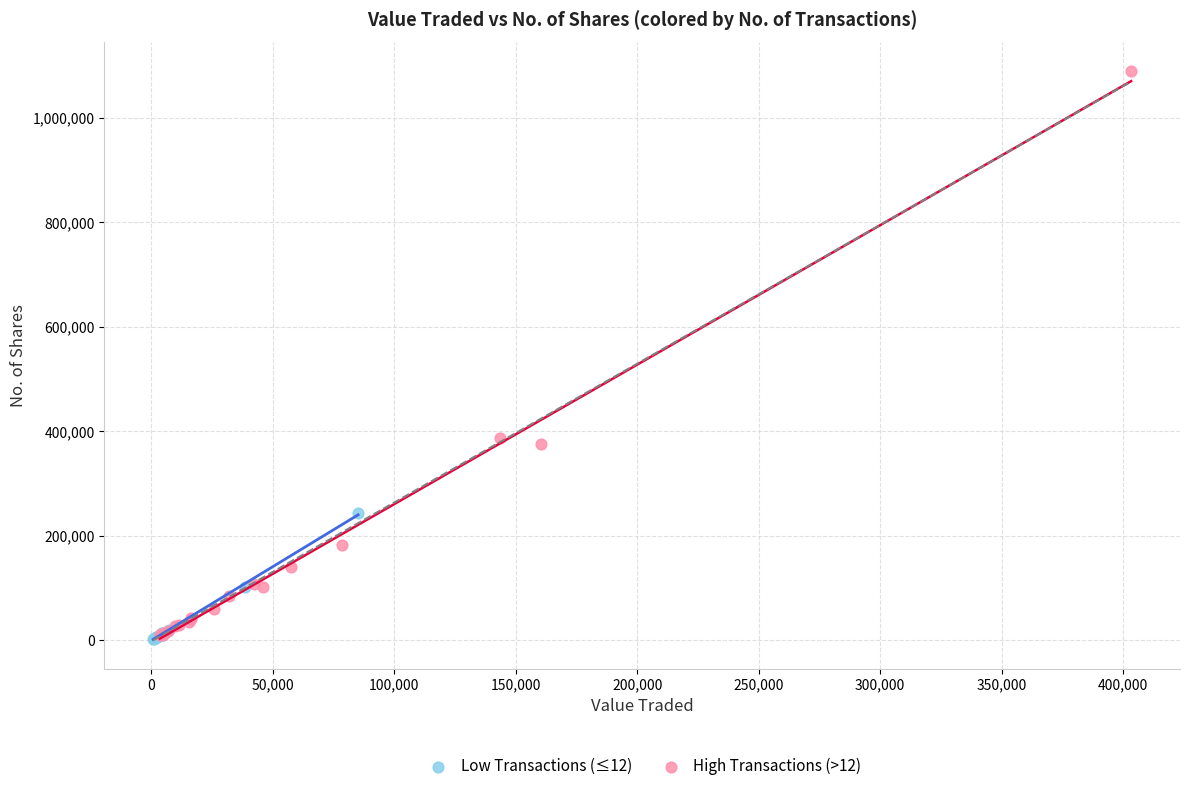

Which series has the largest Y range (max minus min)?

High Transactions (>12)